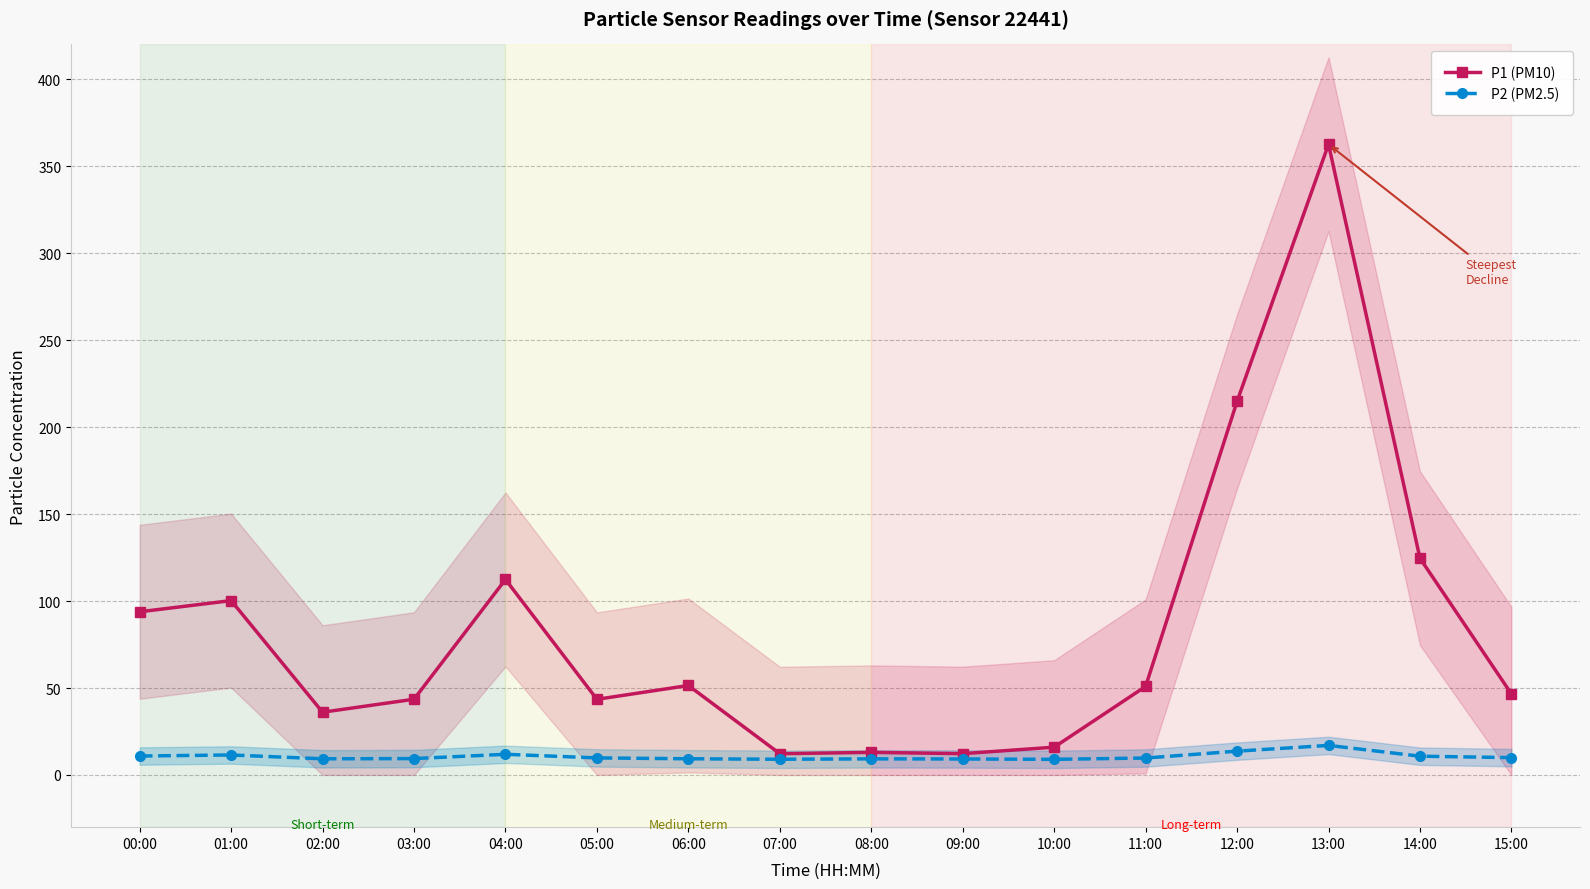

True or false: P2 (PM2.5) and P1 (PM10) cross at least once.

False